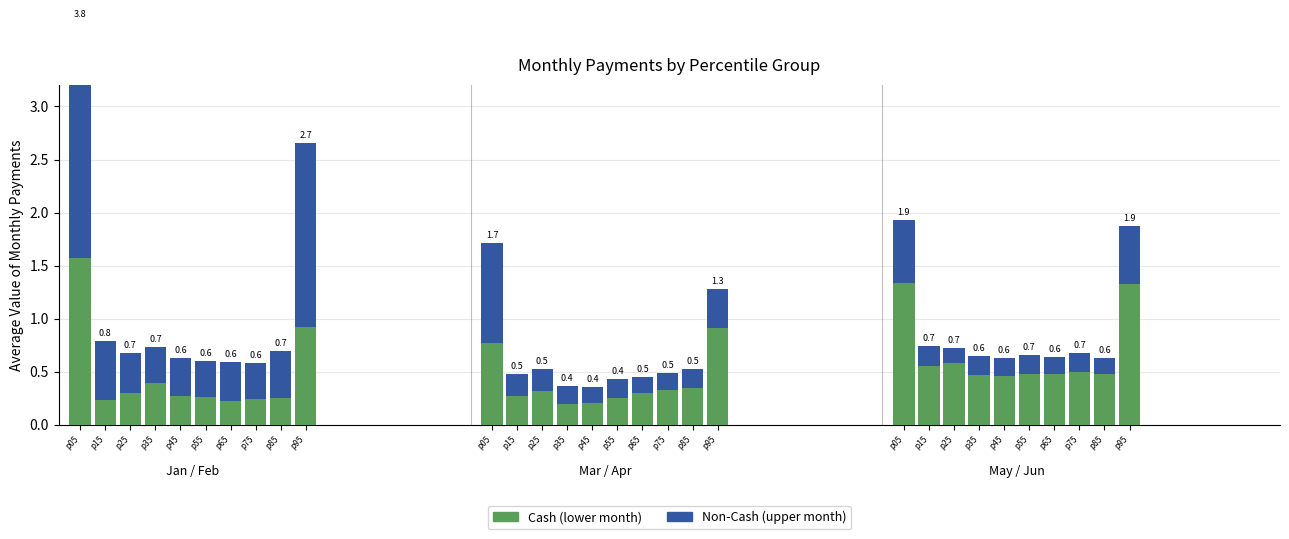

Is the value of May at pct15 greater than the value of Apr at pct95?

Yes